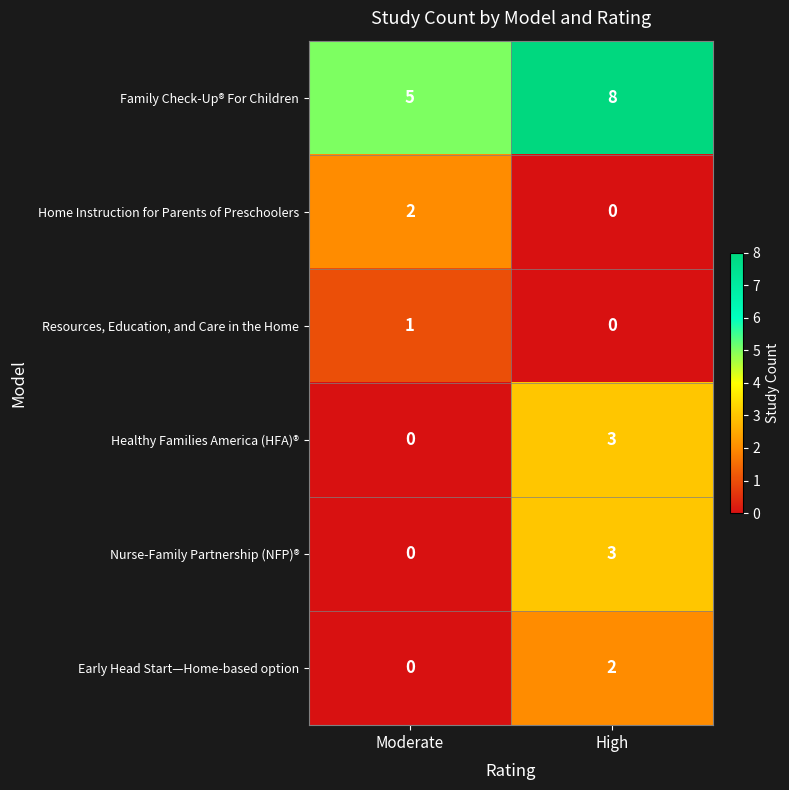

At how many categories does at least one series exceed 4?

2